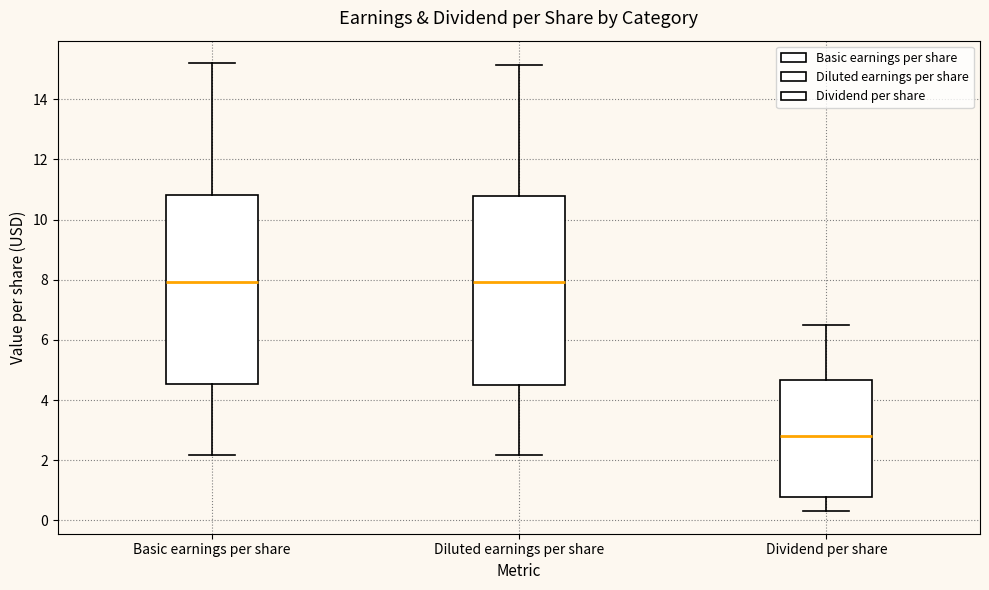

Reading left to right, transcribe this box plot: for each box, give where its median line is, the range the box spans, and where its two whiskers end, as read against the y-axis. The values are not printed on the chart, so give them approximately, as read against the axis.

Basic earnings per share: median 8.0, box 4.6 to 10.8, whiskers 2.2 to 15.2
Diluted earnings per share: median 8.0, box 4.4 to 10.8, whiskers 2.2 to 15.2
Dividend per share: median 2.8, box 0.8 to 4.6, whiskers 0.4 to 6.6